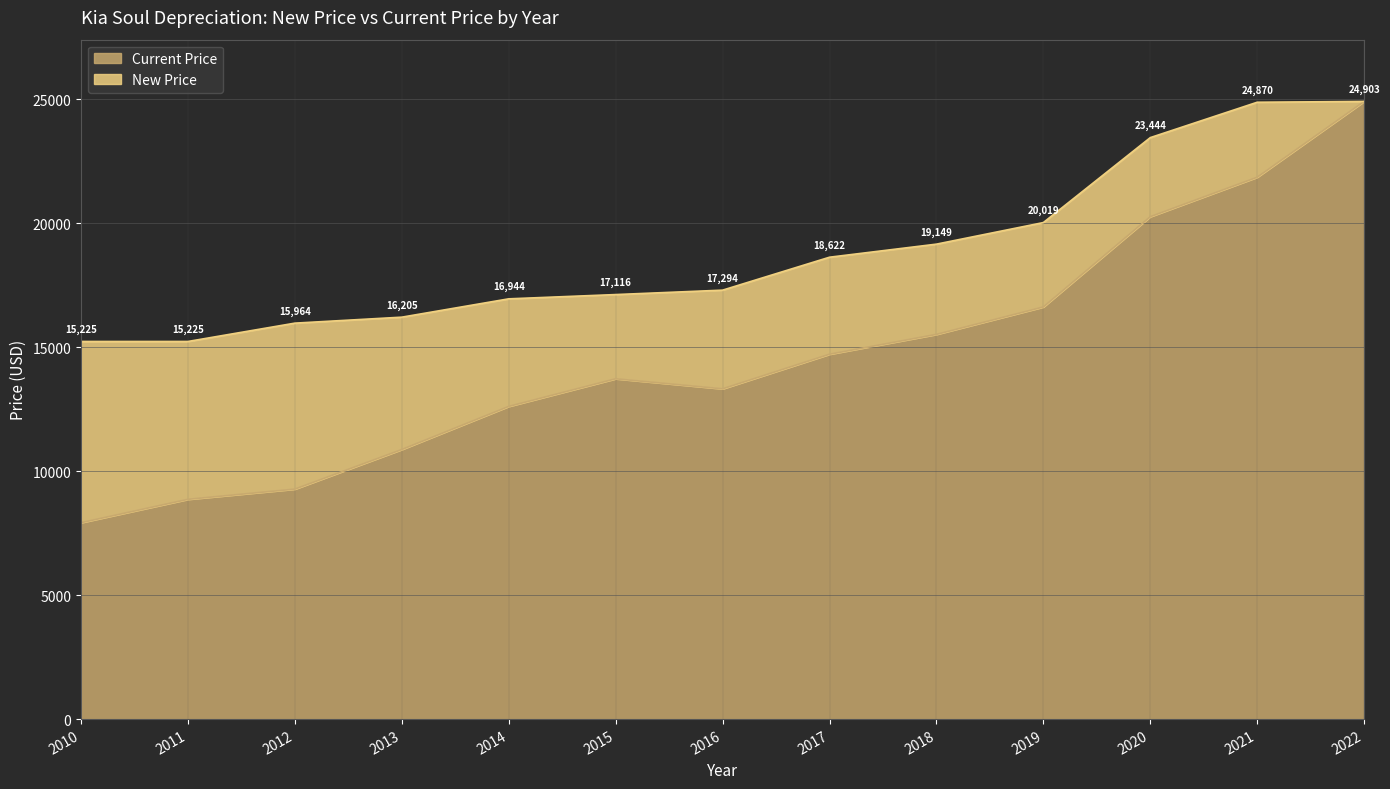

Which category has the lowest value across all series?

2010